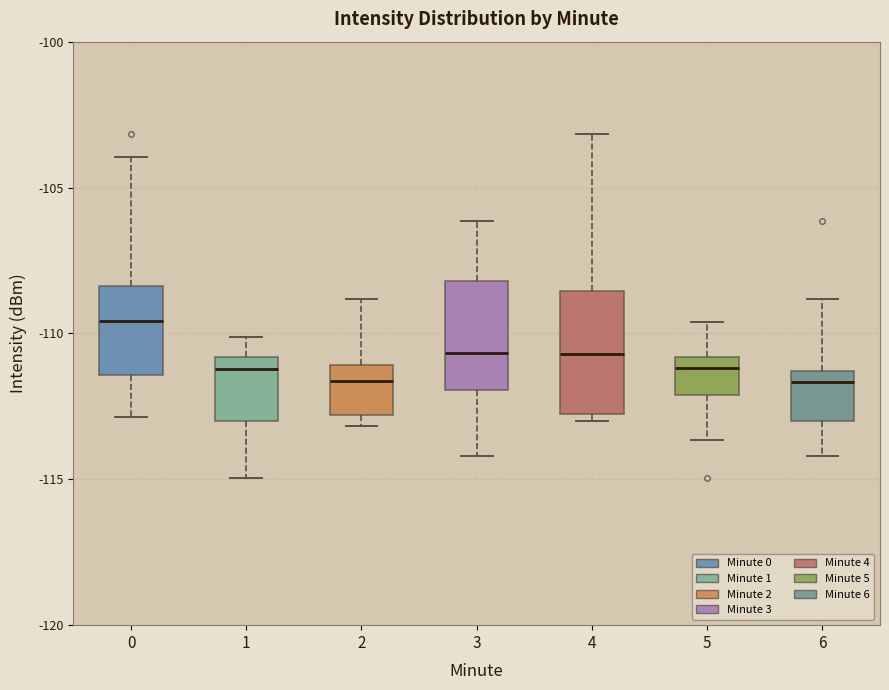

Reading left to right, transcribe this box plot: for each box, give where its median line is, the range the box spans, and where its two whiskers end, as read against the y-axis. The values are not printed on the chart, so give them approximately, as read against the axis.

0: median -109.5, box -111.5 to -108.5, whiskers -113.0 to -104.0
1: median -111.0 (just below the box's upper edge), box -113.0 to -111.0, whiskers -115.0 to -110.0
2: median -111.5, box -113.0 to -111.0, whiskers -113.0 (just below the box's lower edge) to -109.0
3: median -110.5, box -112.0 to -108.0, whiskers -114.0 to -106.0
4: median -110.5, box -113.0 to -108.5, whiskers -113.0 (just below the box's lower edge) to -103.0
5: median -111.0 (just below the box's upper edge), box -112.0 to -111.0, whiskers -113.5 to -109.5
6: median -111.5 (just below the box's upper edge), box -113.0 to -111.5, whiskers -114.0 to -109.0